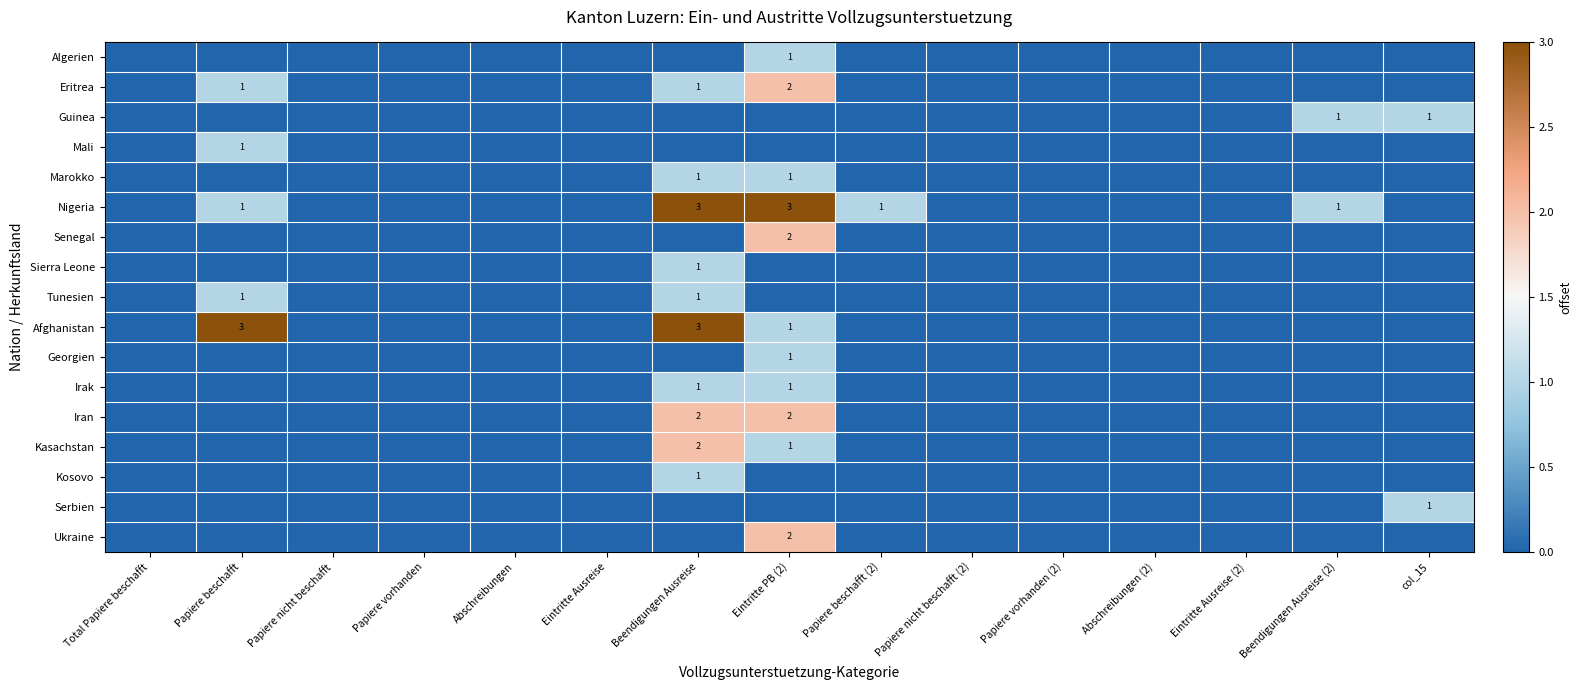

True or false: Iran has a value of 1 at Beendigungen Ausreise.

False